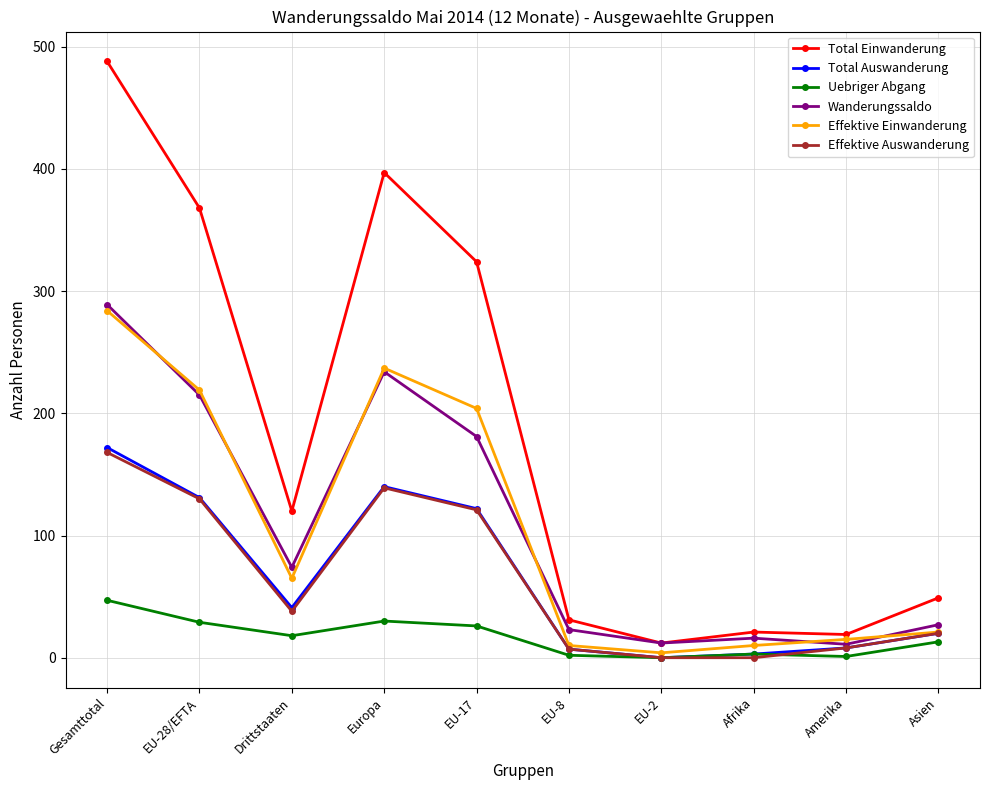

What is the label of the 1st point from the right?

Asien